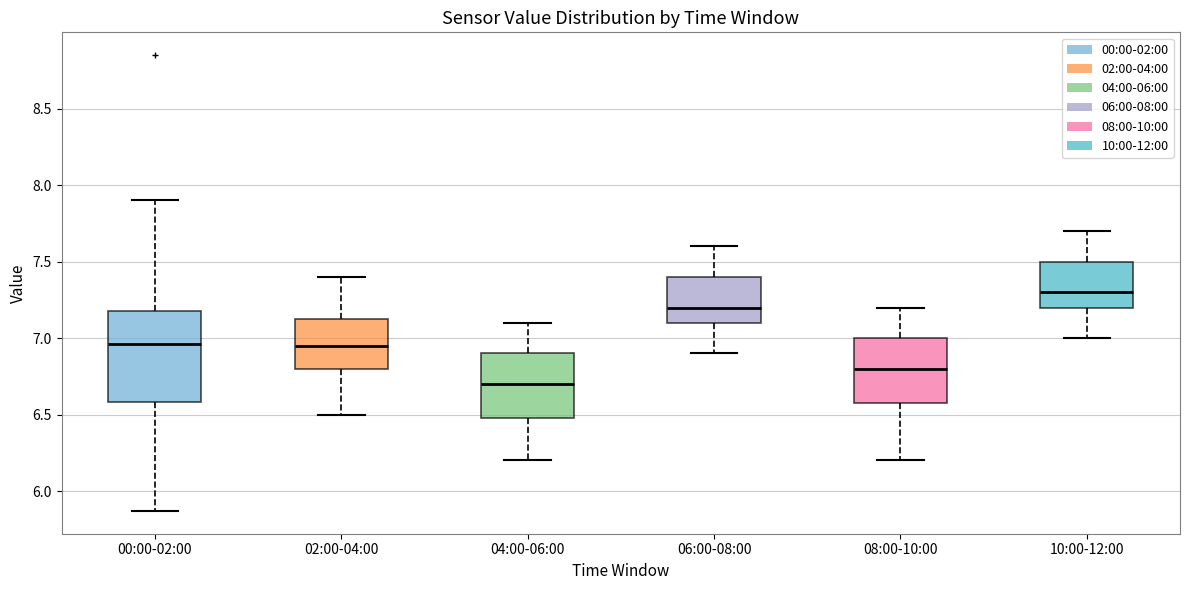

Where does the upper whisker of the box for 04:00-06:00 end on the y-axis? The values are not printed on the chart, so give them approximately, as read against the axis.

7.10